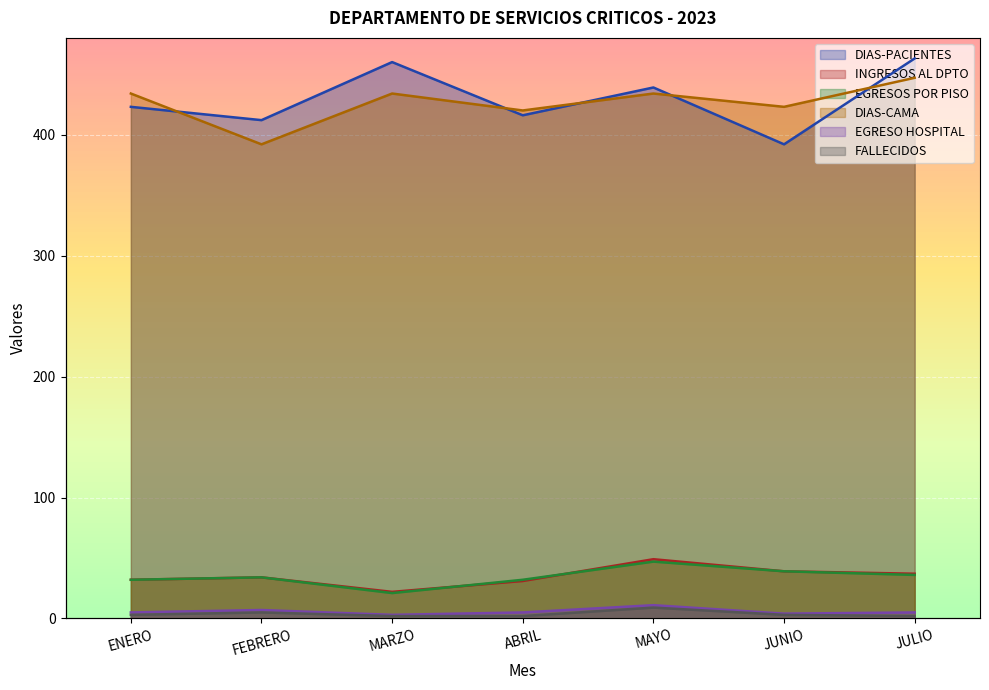

At how many categories does at least one series exceed 313?

7